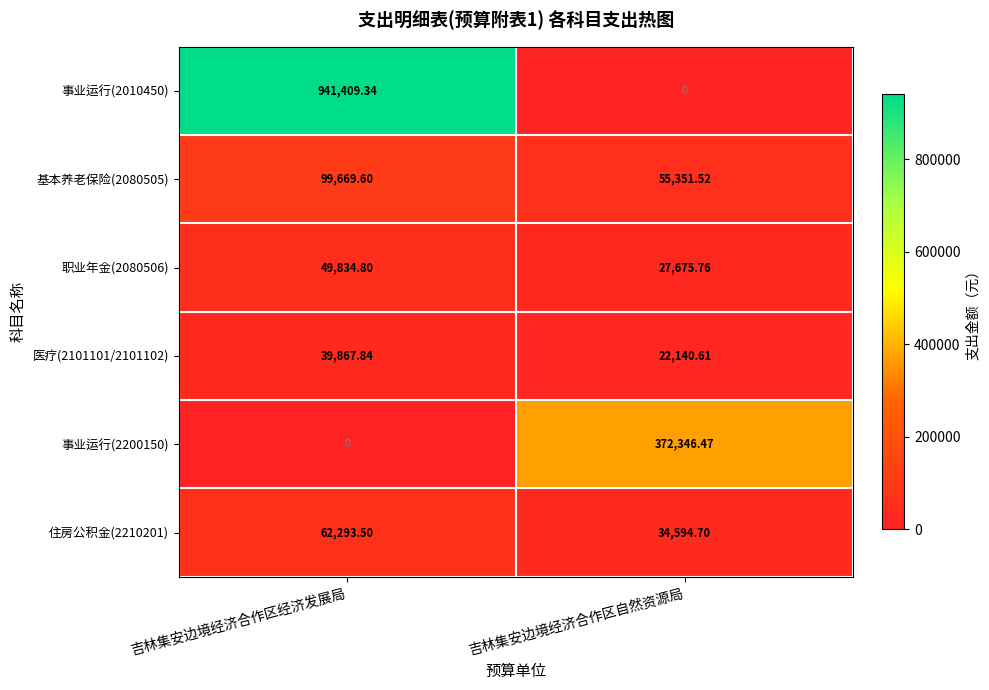

Where does the 事业运行(2010450) series first go above 941409?

吉林集安边境经济合作区经济发展局